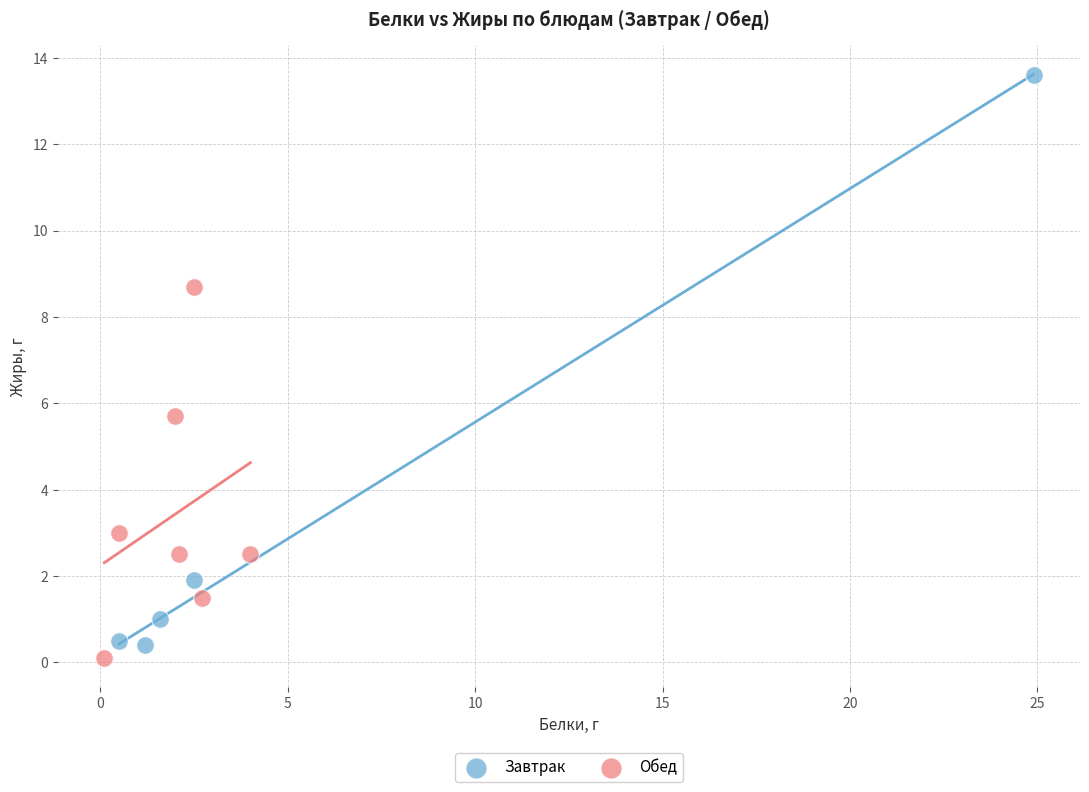

Which series contains the highest Y value?

Завтрак